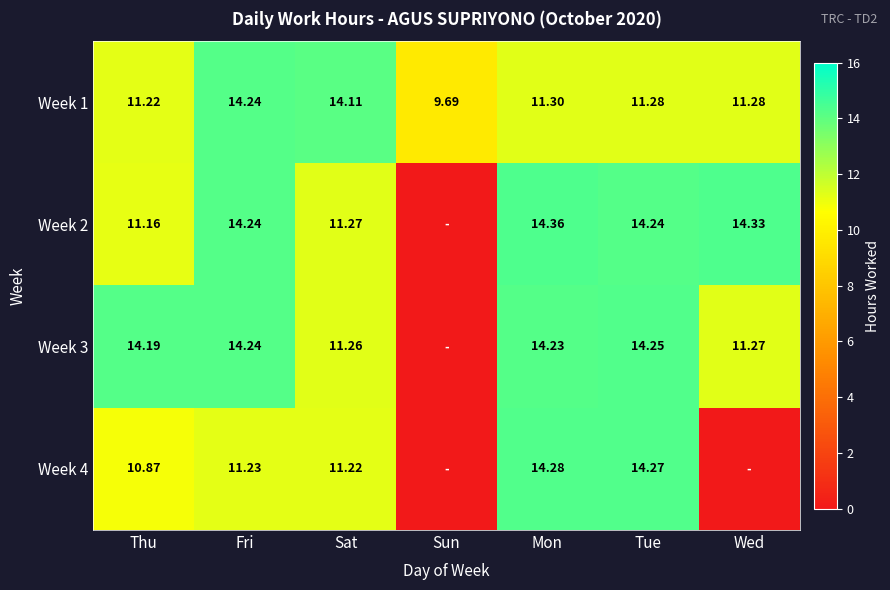

Is the value of Week 1 at Fri greater than the value of Week 4 at Tue?

No